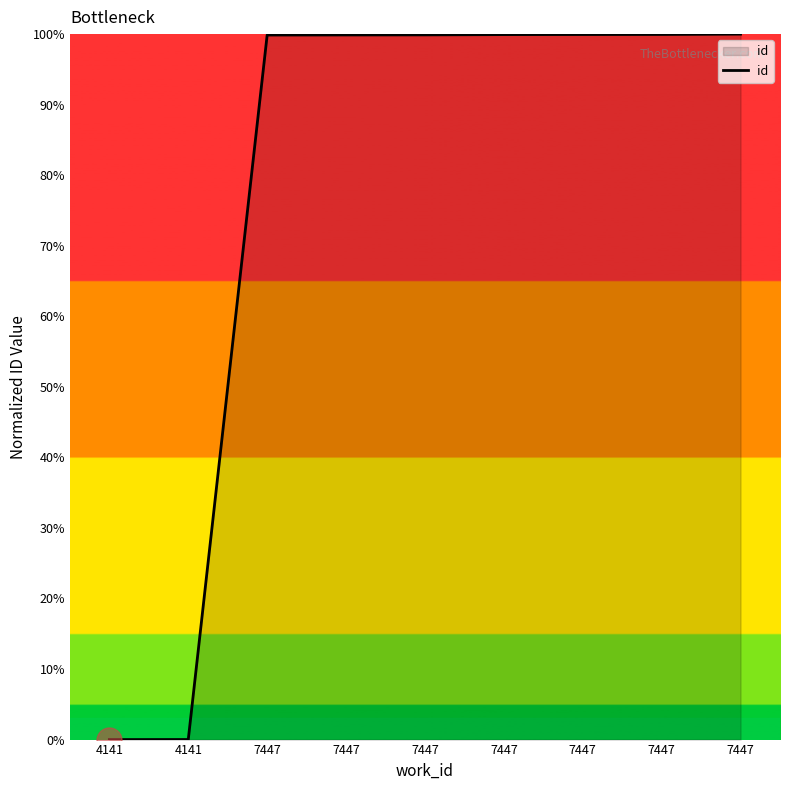

Reading right to left, transcribe all the data shown in this chart.

100.0	100.0	99.9	99.9	99.9	99.9	99.9	0.0	0.0